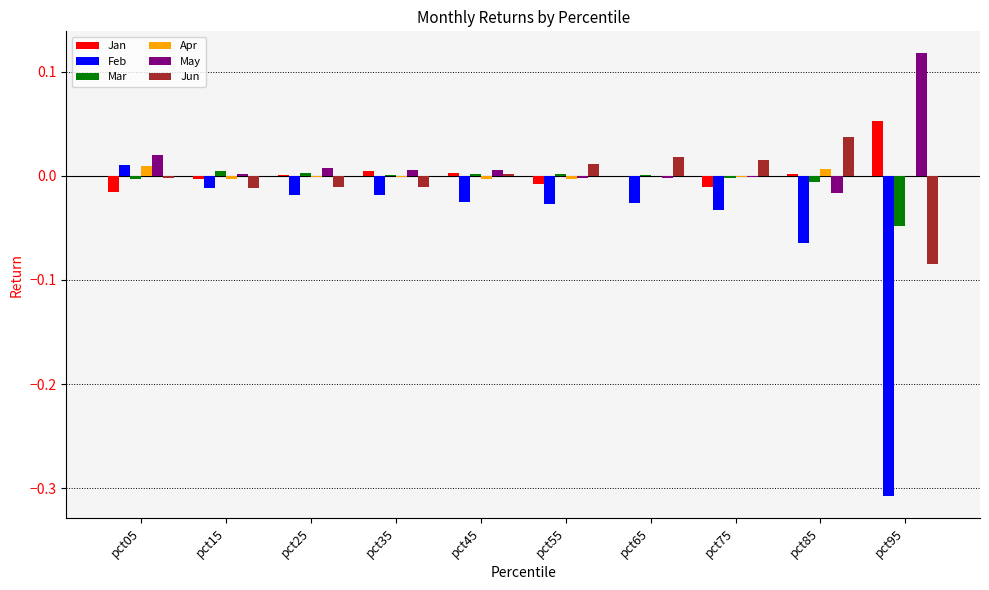

At which label does Jun reach its peak?

pct85